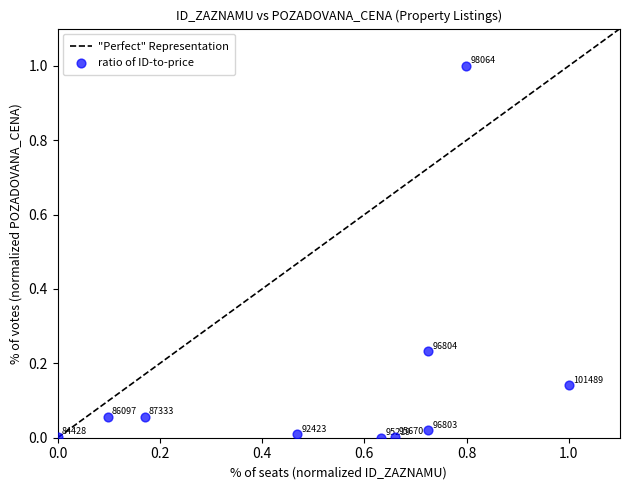

What is the range of Y values (max minus min)?

1.0